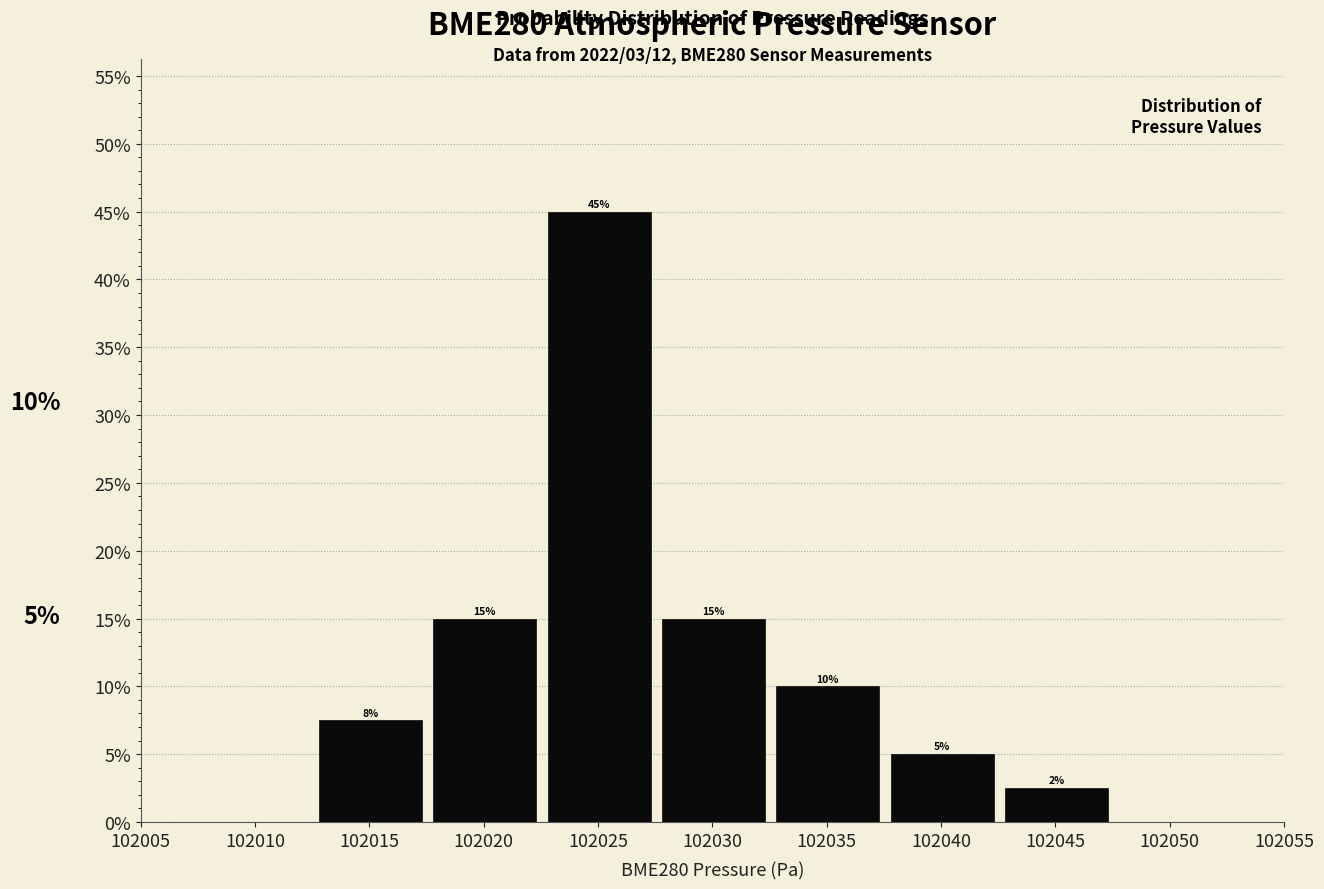

Over which range of the x-axis is the bar tallest?

102022.55 to 102027.55